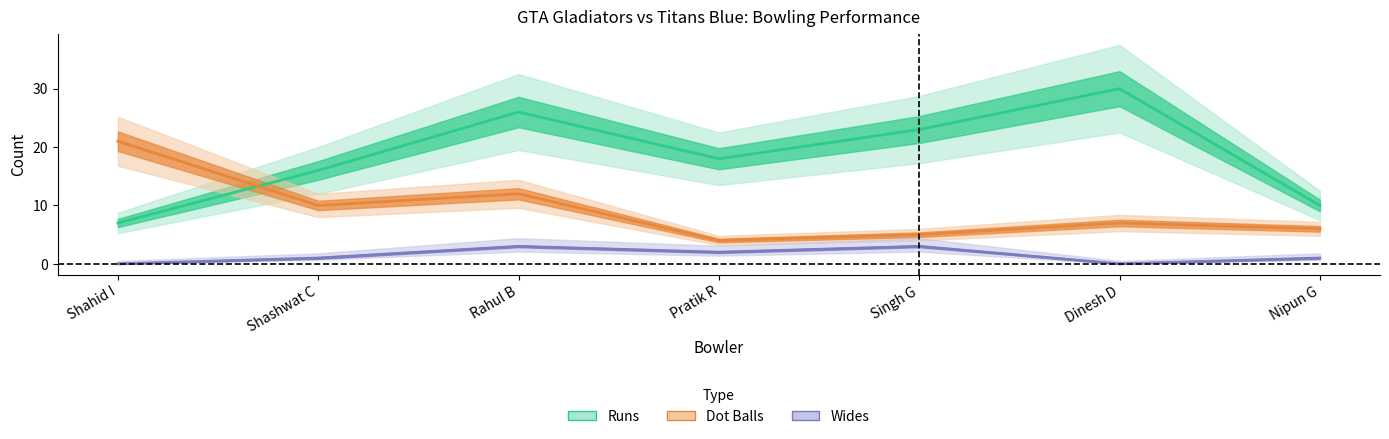

The value of Dot Balls at Dinesh D is 10. True or false?

False